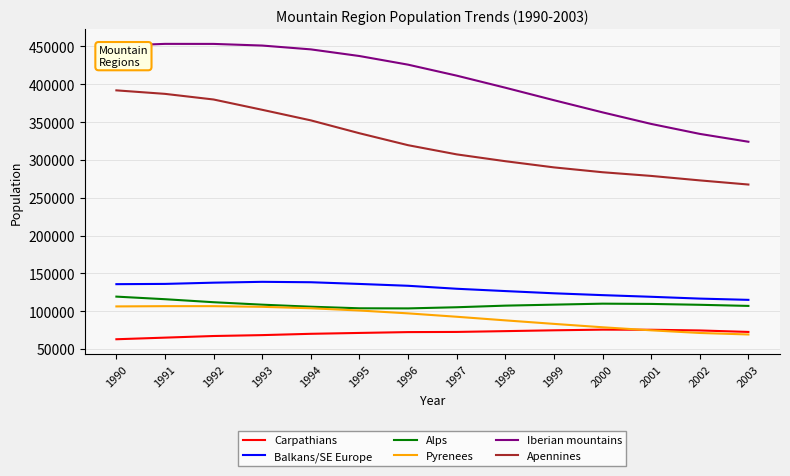

Is the value of Alps at 2001 greater than the value of Carpathians at 1998?

Yes